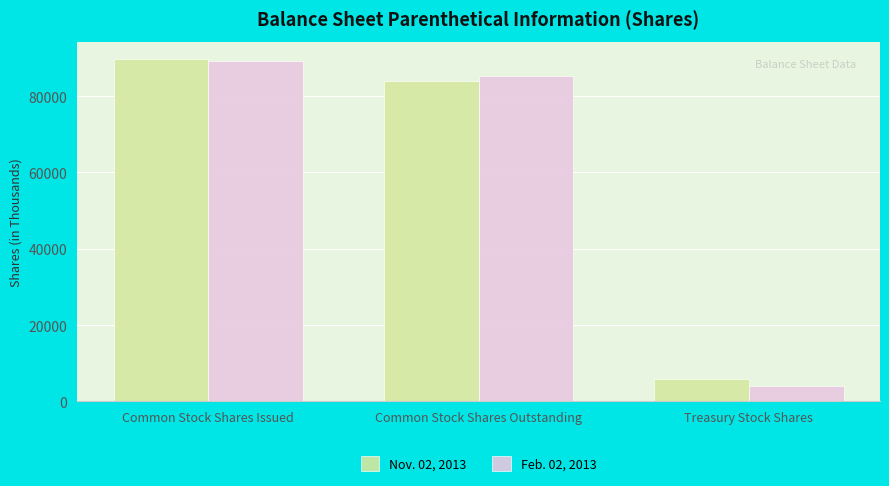

Is it true that Feb. 02, 2013 equals 89322 at Common Stock Shares Issued?

True